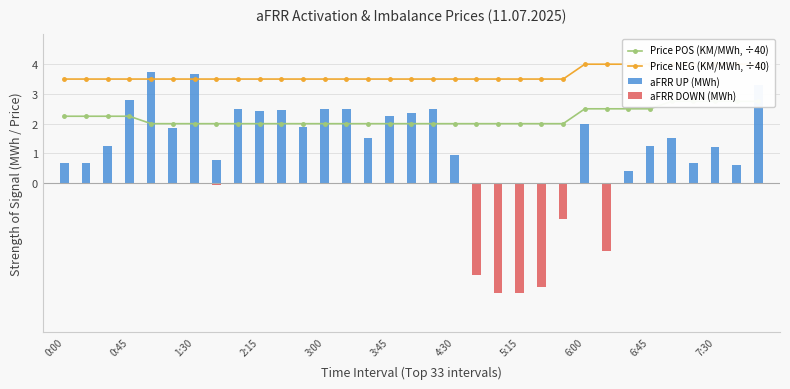

Which series has the widest spread of values?

aFRR UP (MWh)